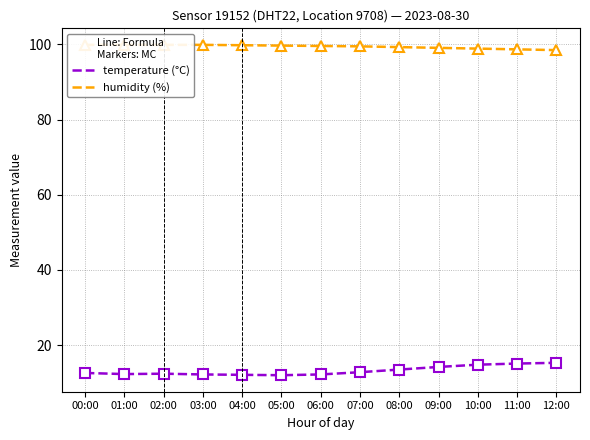

List the series in order of their overall mean, lowest first.

temperature (°C), humidity (%)